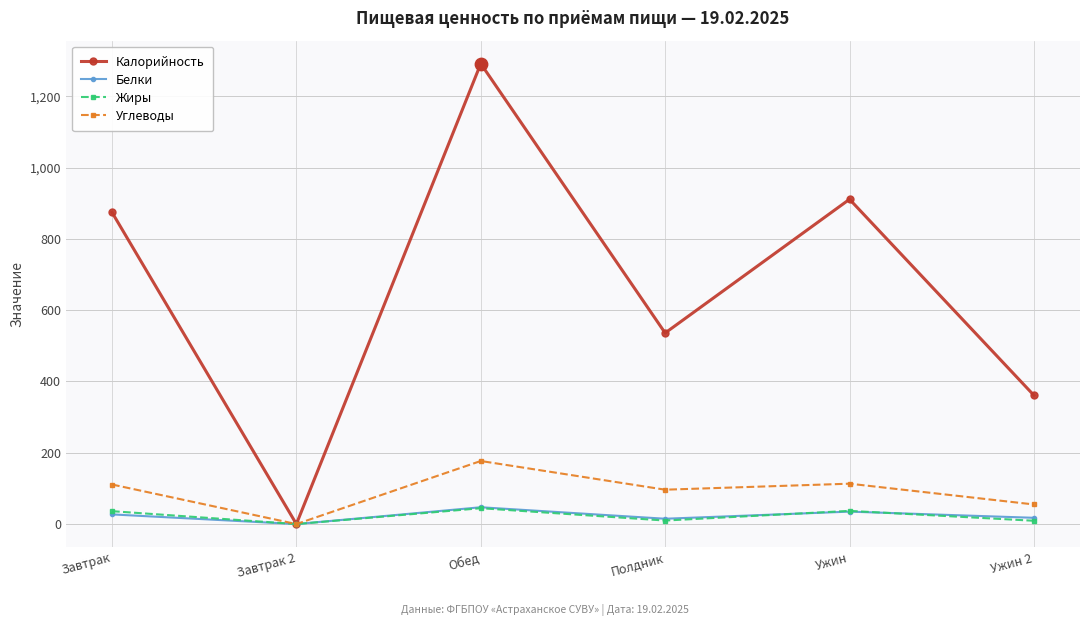

Between Завтрак and Обед, which series saw the biggest shift?

Калорийность